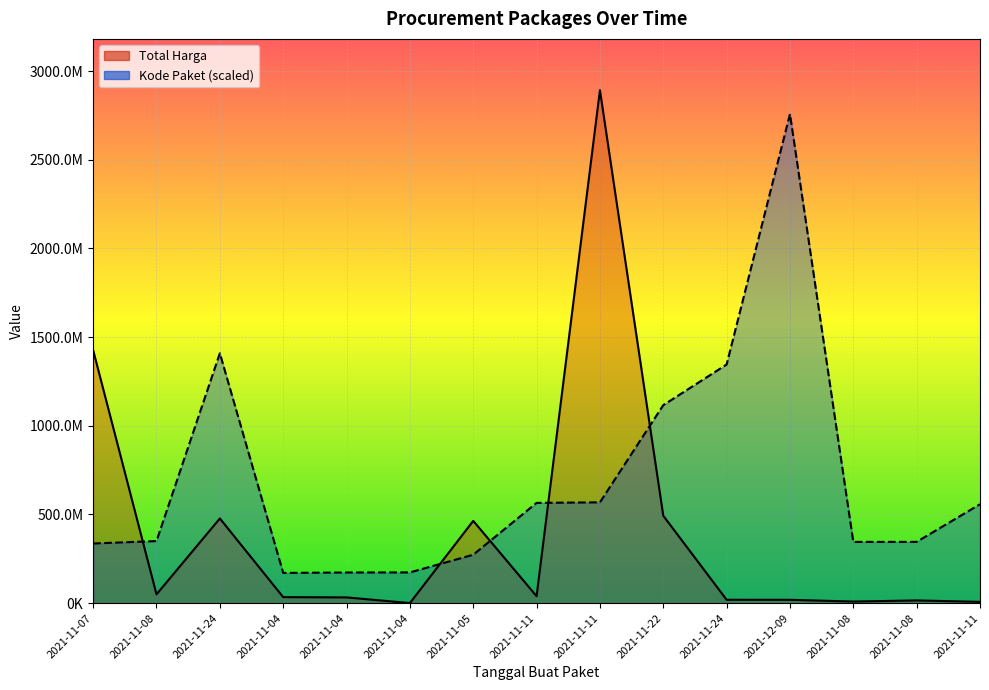

Reading left to right, extract all data points from this chart.

Total Harga: 2021-11-07=1425867900	2021-11-08=49730040	2021-11-24=477600000	2021-11-04=34000000	2021-11-04=32441200	2021-11-04=577875	2021-11-05=464002100	2021-11-11=39440000	2021-11-11=2892122000	2021-11-22=493000000	2021-11-24=19175000	2021-12-09=18900000	2021-11-08=9180000	2021-11-08=15513960	2021-11-11=7401240
Kode Paket: 2021-11-07=336460000	2021-11-08=350180000	2021-11-24=1409060000	2021-11-04=170600000	2021-11-04=172920000	2021-11-04=173360000	2021-11-05=273040000	2021-11-11=565420000	2021-11-11=568500000	2021-11-22=1116520000	2021-11-24=1345580000	2021-12-09=2757520000	2021-11-08=345440000	2021-11-08=345660000	2021-11-11=557820000